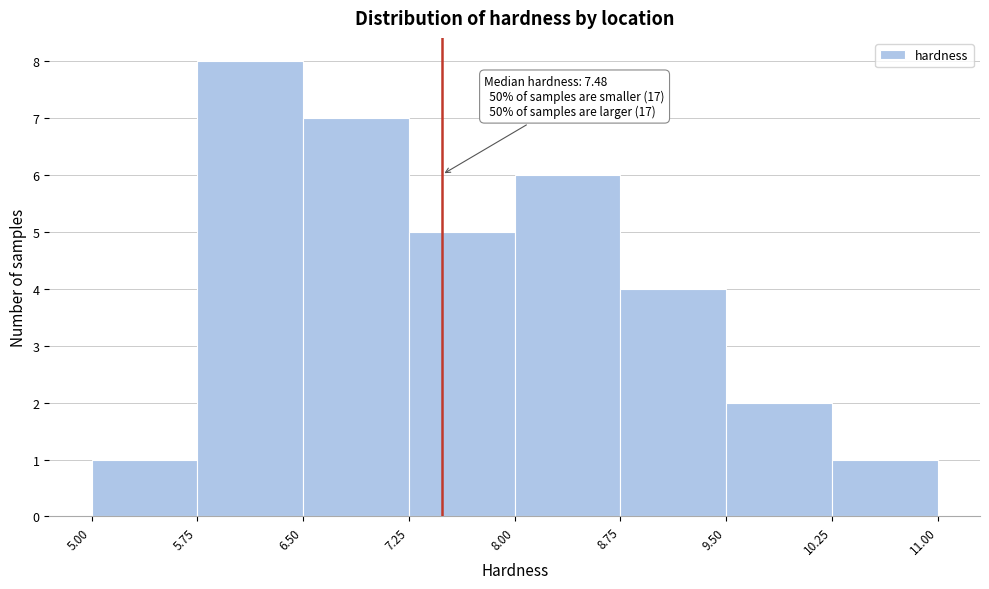

Which range on the x-axis has the tallest bar?

5.75 to 6.50